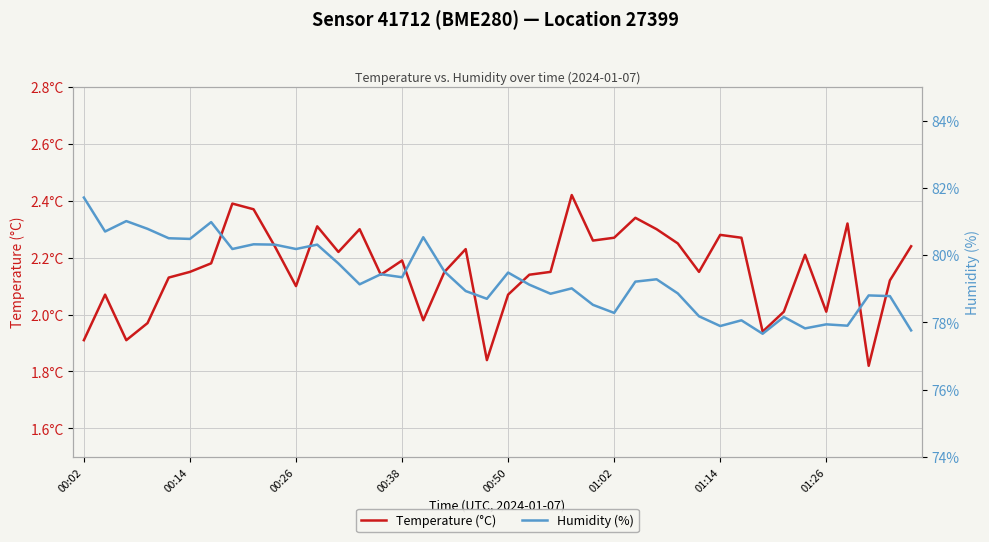

Which series has the widest spread of values?

Humidity (%)